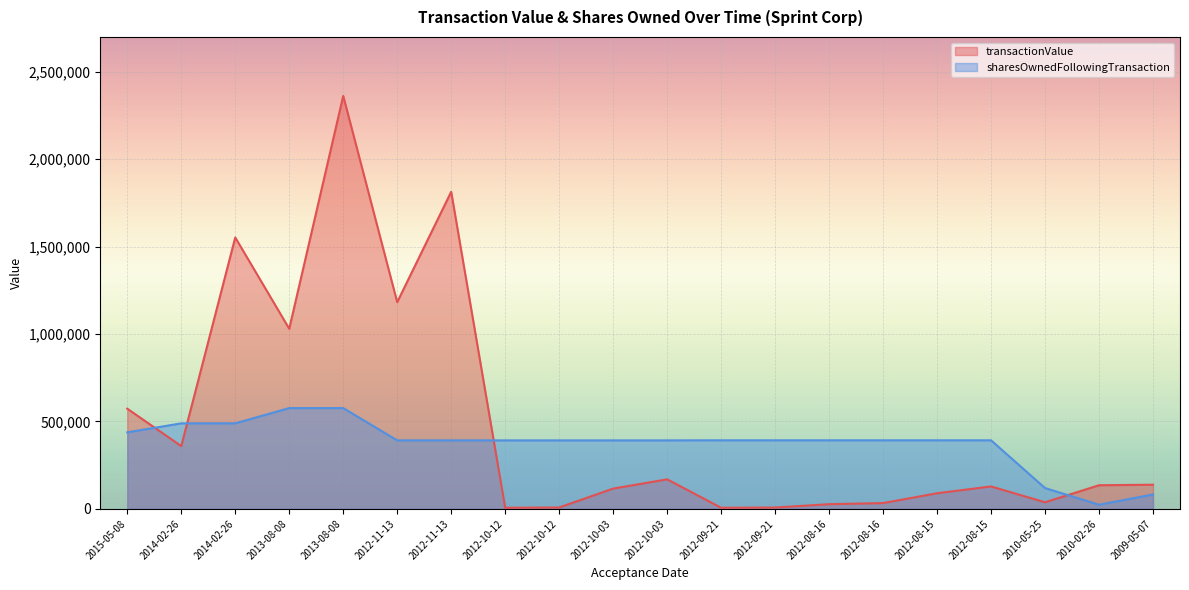

At which category is the sum across all series the highest?

2013-08-08